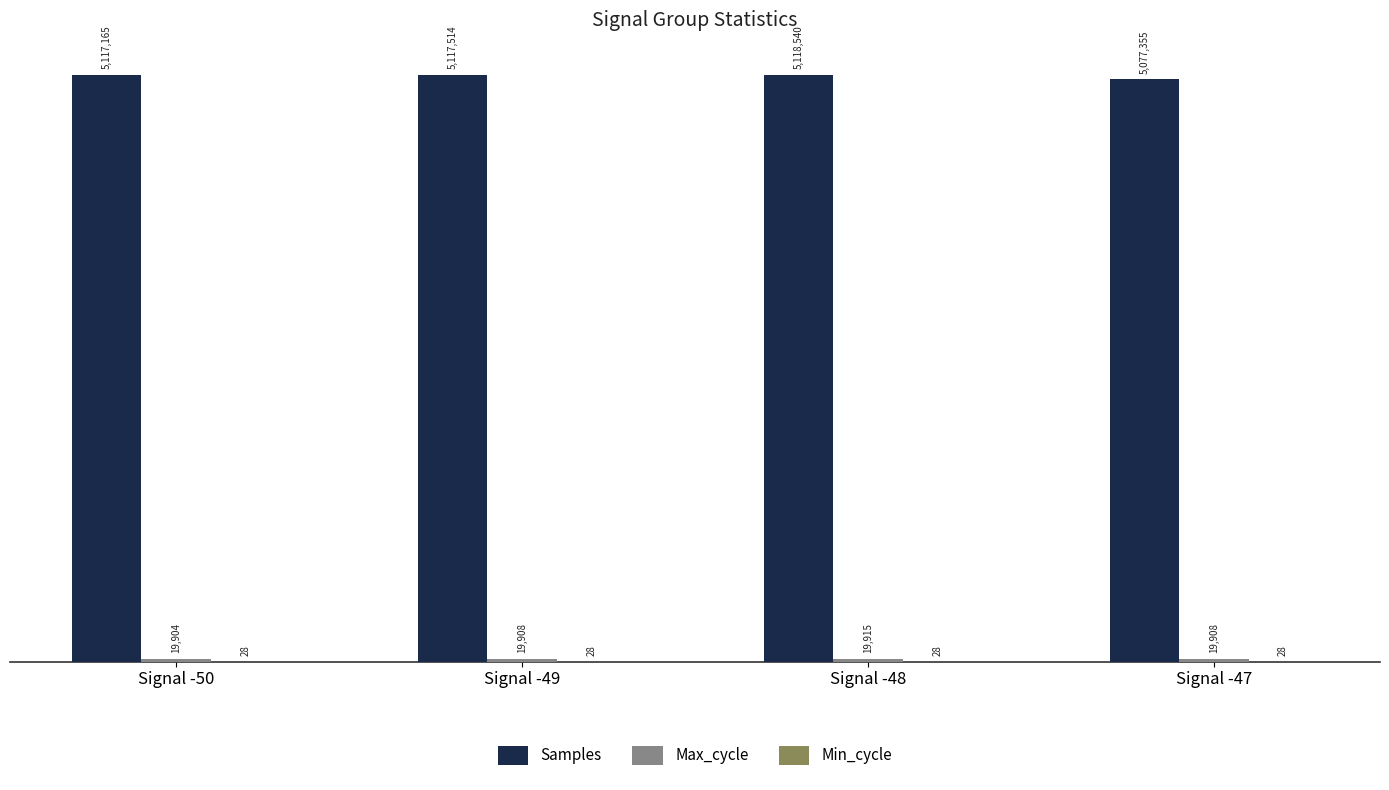

Between Signal -48 and Signal -47, which series saw the biggest shift?

Samples